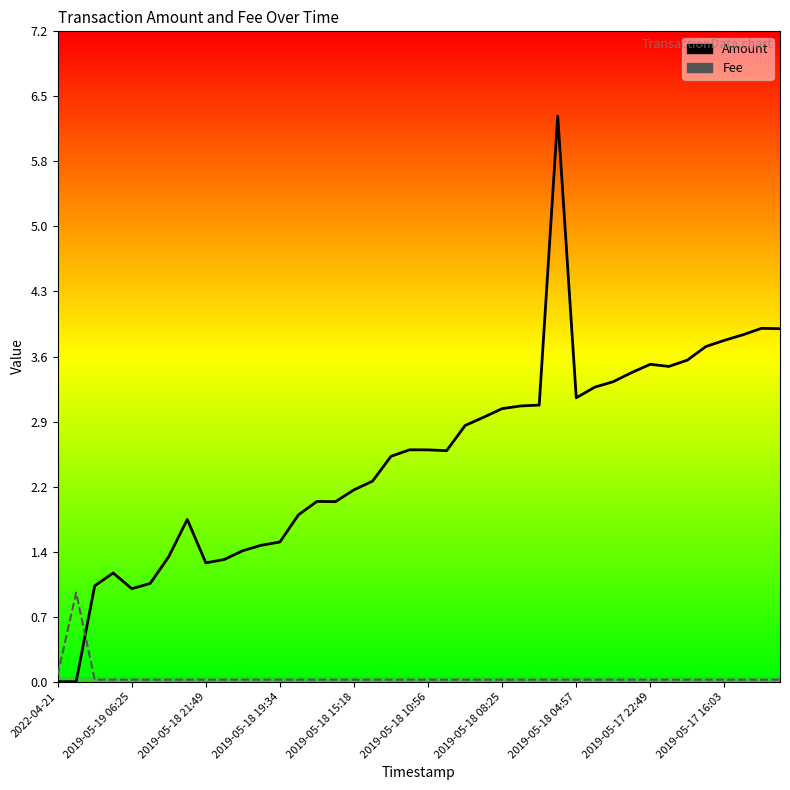

What are all the series names shown in the legend?

Amount, Fee